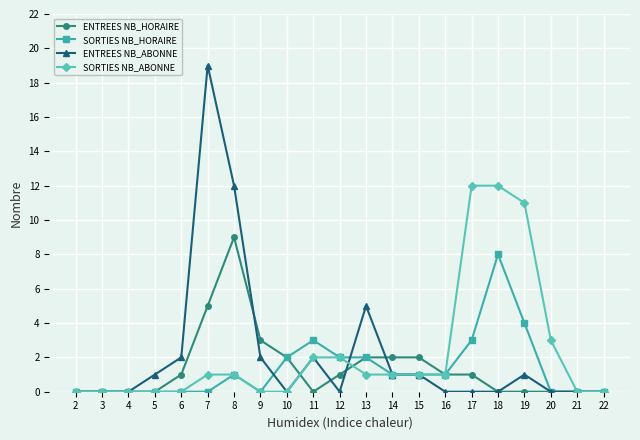

What is the approximate value of SORTIES NB_HORAIRE at 12?

2